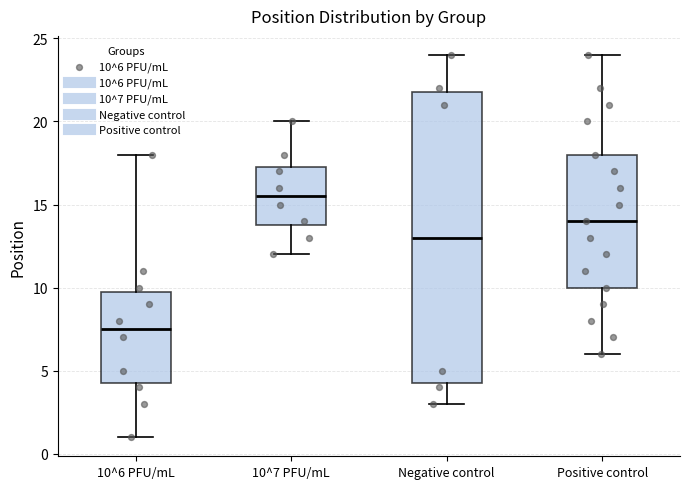

Where does the upper whisker of the box for 10^6 PFU/mL end on the y-axis? The values are not printed on the chart, so give them approximately, as read against the axis.

18.0